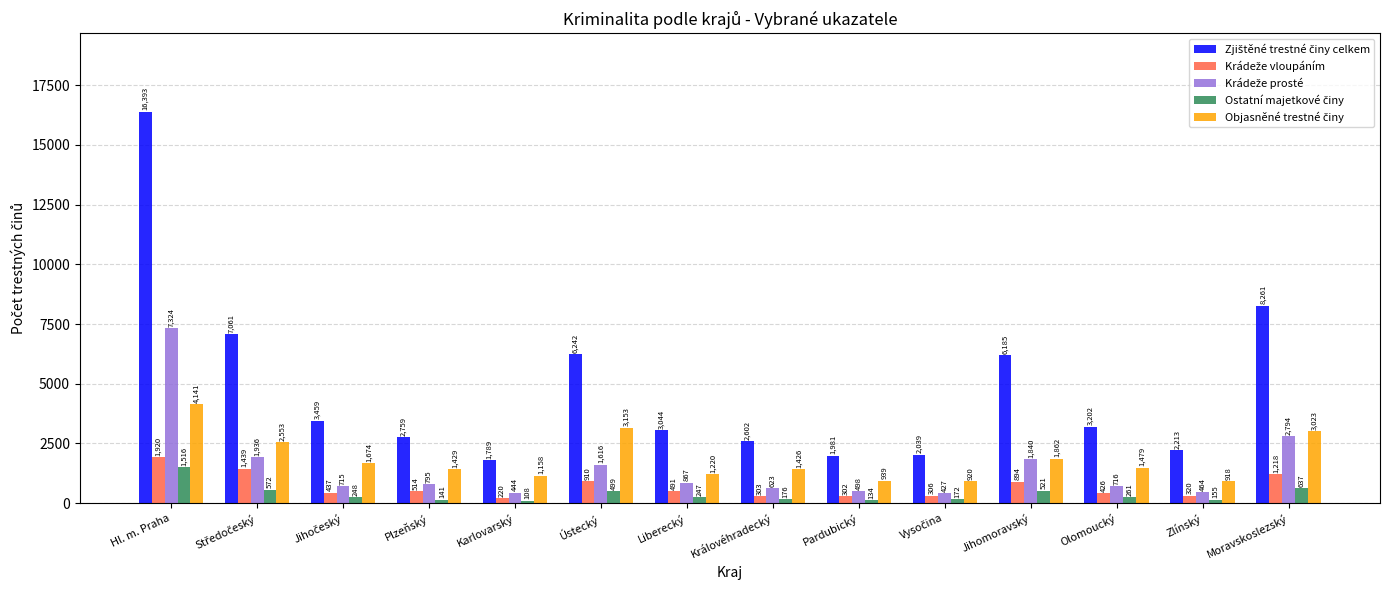

What is the spread (max minus min) of values at Moravskoslezský?

7624